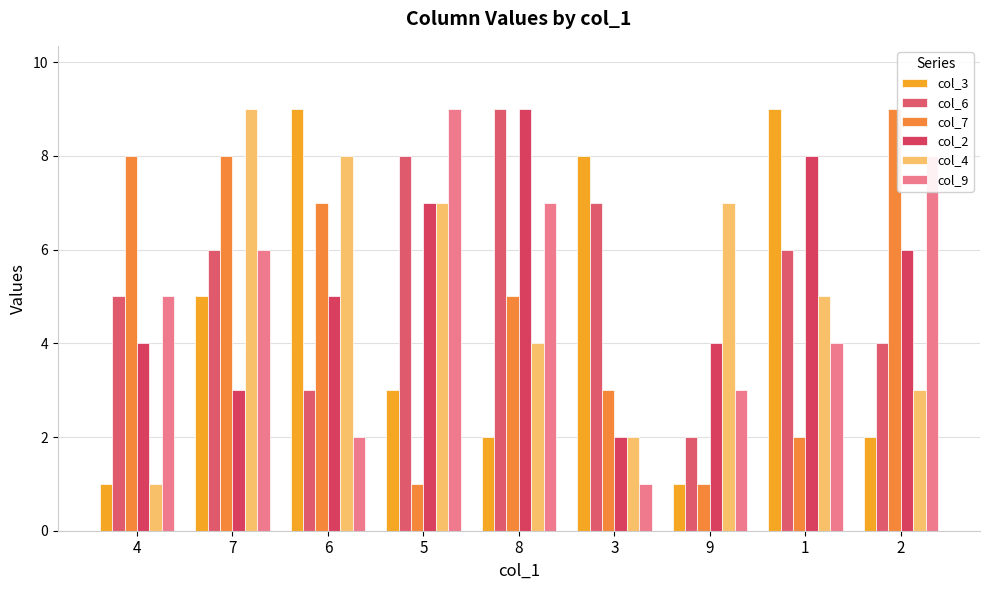

What is the average value of the col_2 series?

5